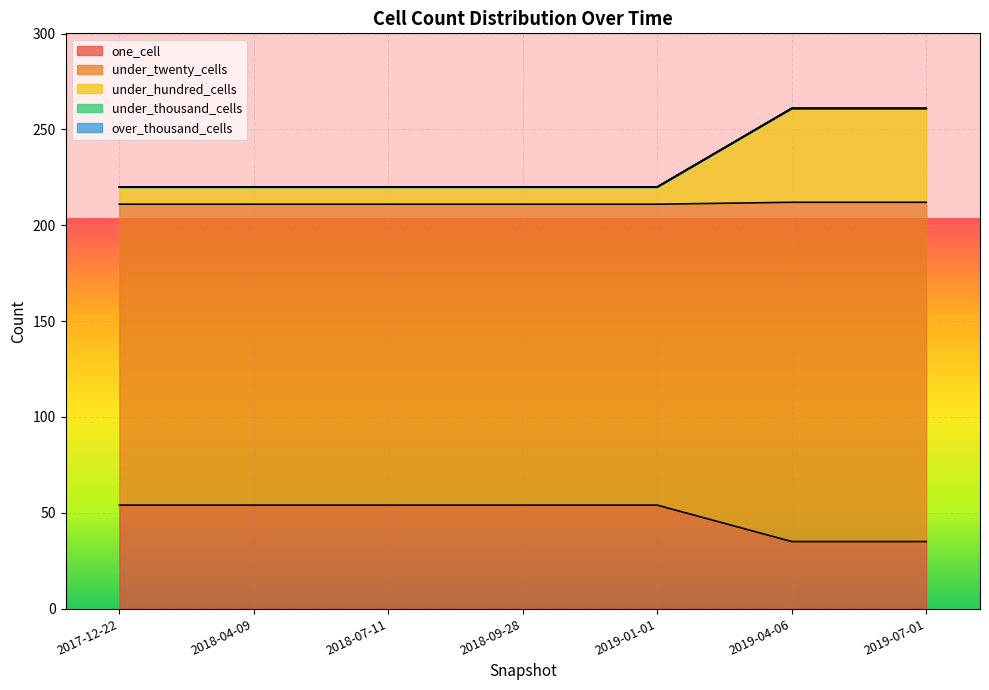

Reading left to right, extract all data points from this chart.

one_cell: 2019-04-06=35	2018-09-28=54	2018-07-11=54	2017-12-22=54	2018-04-09=54	2019-07-01=35	2019-01-01=54
under_twenty_cells: 2019-04-06=177	2018-09-28=157	2018-07-11=157	2017-12-22=157	2018-04-09=157	2019-07-01=177	2019-01-01=157
under_hundred_cells: 2019-04-06=49	2018-09-28=9	2018-07-11=9	2017-12-22=9	2018-04-09=9	2019-07-01=49	2019-01-01=9
under_thousand_cells: 2019-04-06=0	2018-09-28=0	2018-07-11=0	2017-12-22=0	2018-04-09=0	2019-07-01=0	2019-01-01=0
over_thousand_cells: 2019-04-06=0	2018-09-28=0	2018-07-11=0	2017-12-22=0	2018-04-09=0	2019-07-01=0	2019-01-01=0